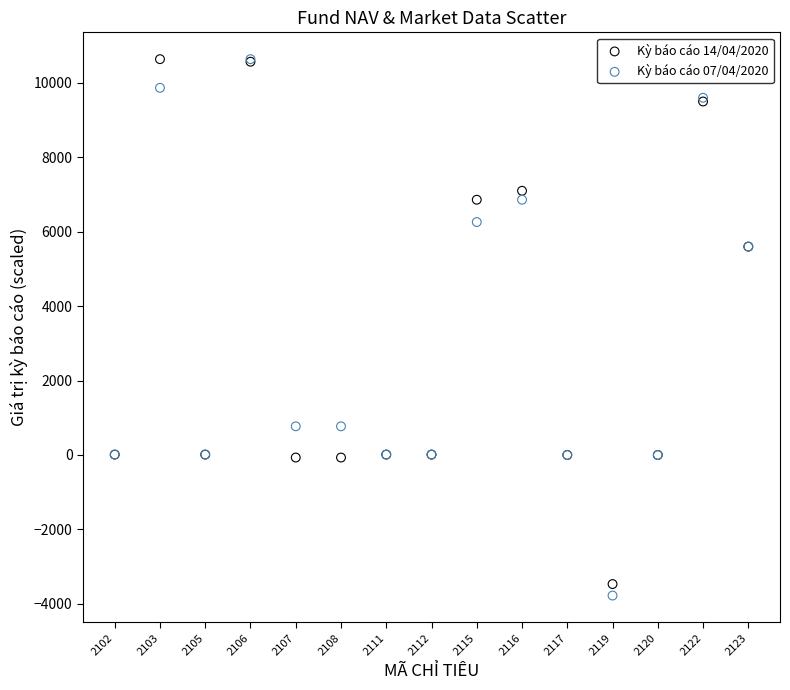

What are all the series names shown in the legend?

Kỳ báo cáo 14/04/2020, Kỳ báo cáo 07/04/2020